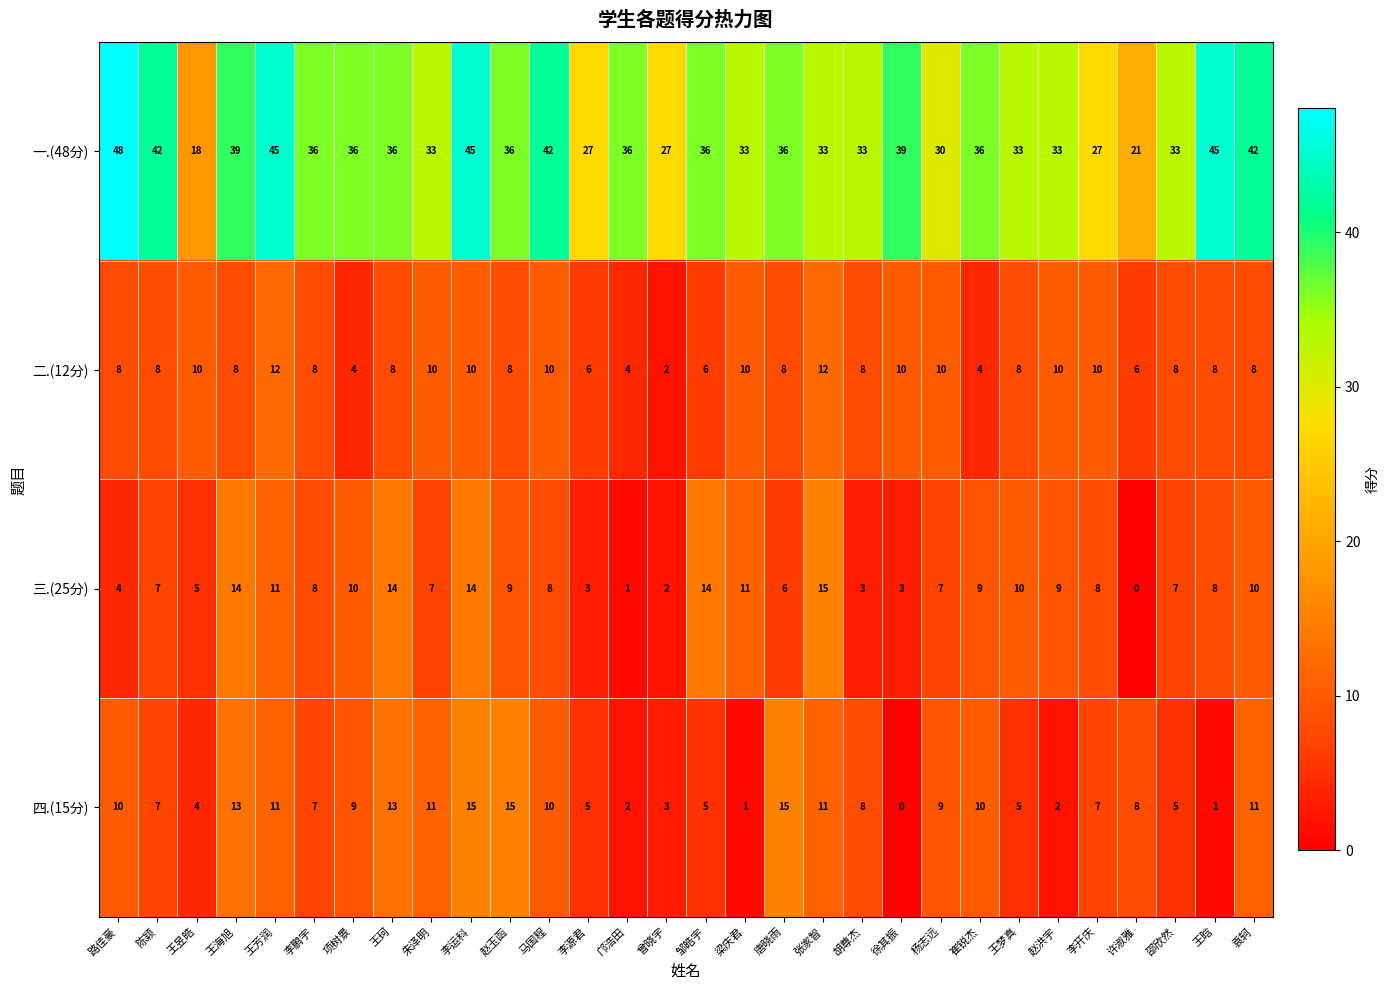

What is the sum of all 一.(48分) values?

1056